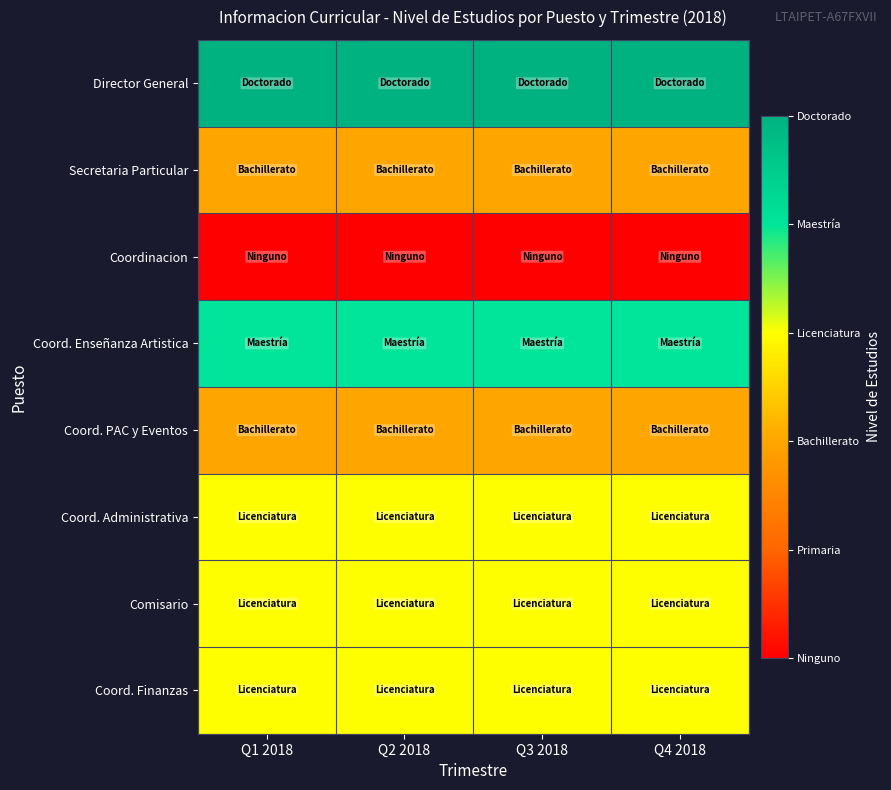

Rank the series by their maximum value, from lowest to highest.

Coordinacion, Secretaria Particular, Coord. PAC y Eventos, Coord. Administrativa, Comisario, Coord. Finanzas, Coord. Enseñanza Artistica, Director General